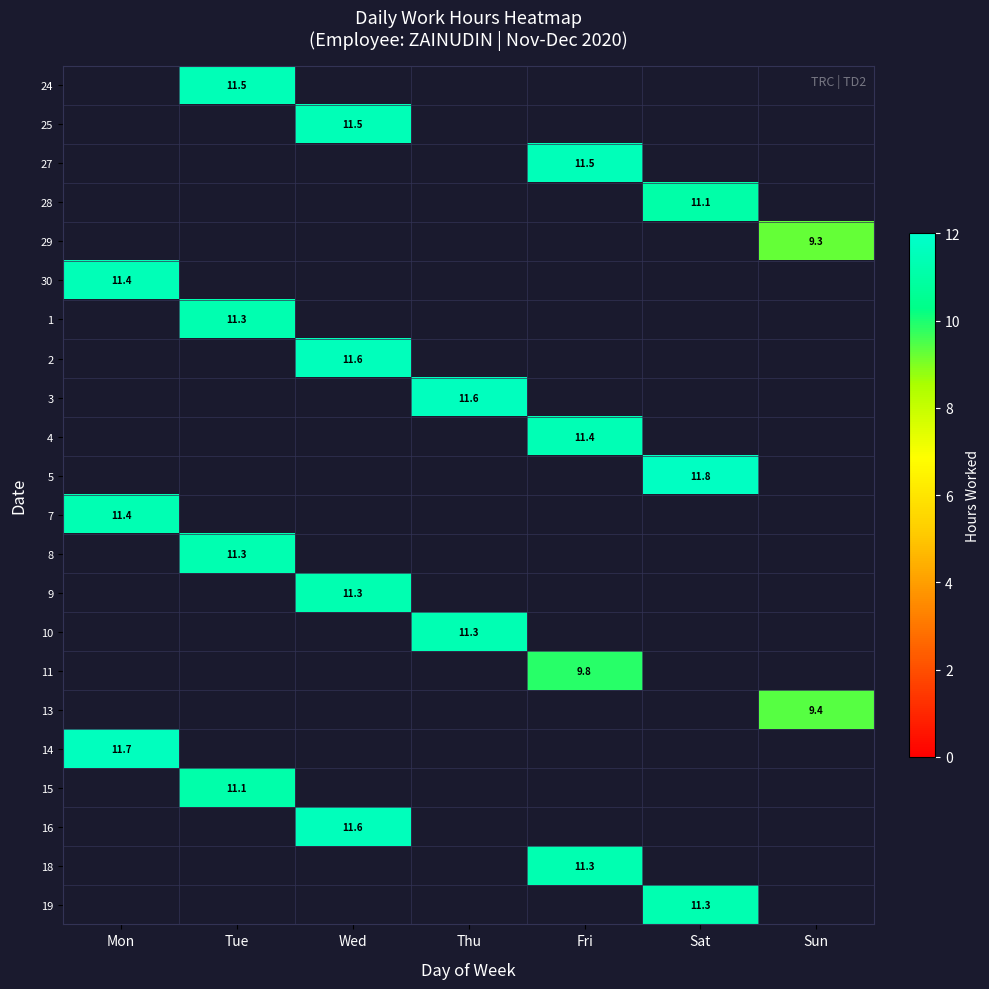

How many categories are shown in the chart?

7